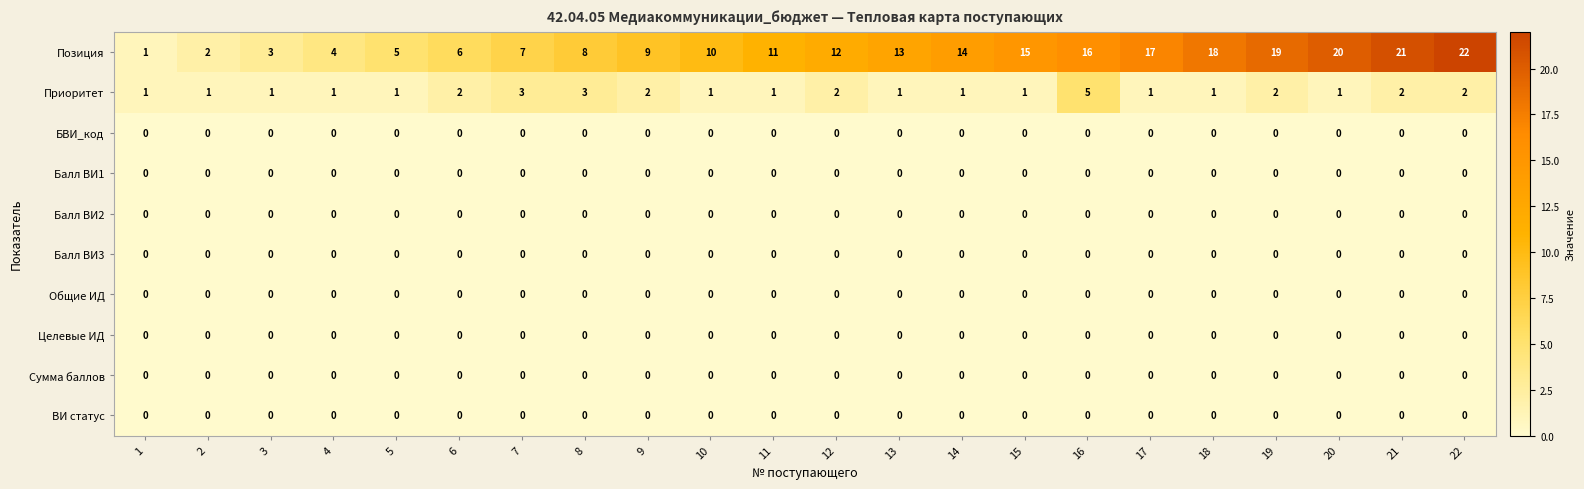

At how many categories does at least one series exceed 0?

22